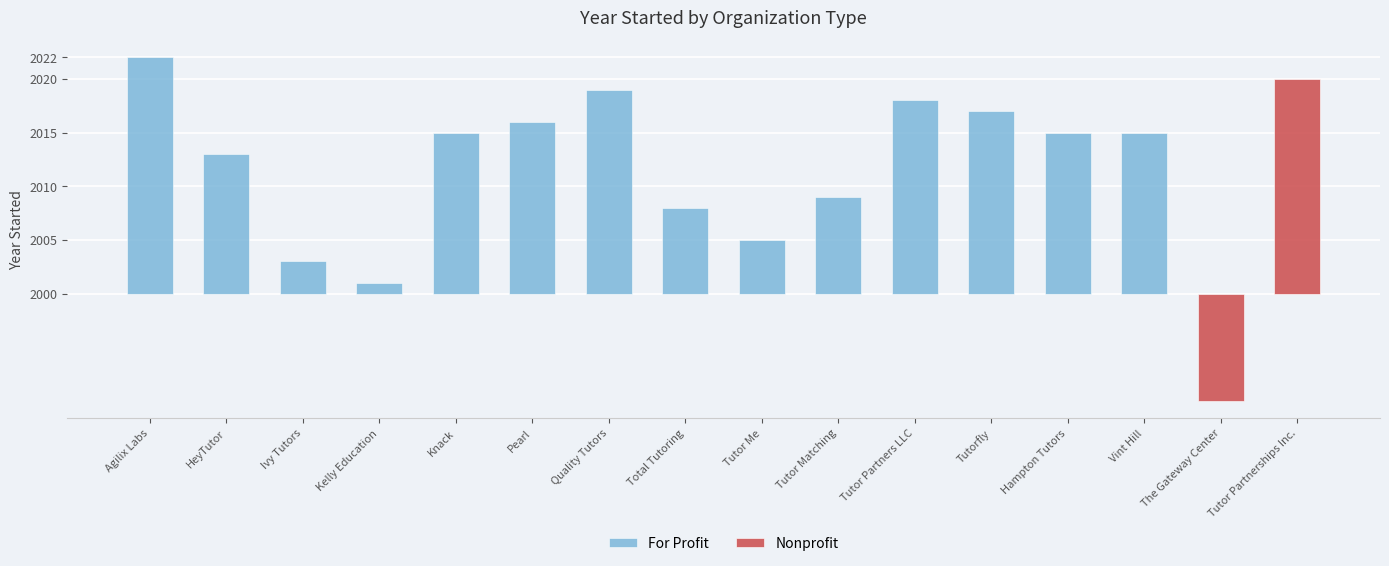

Where is the data nearest to the value 11?

HeyTutor